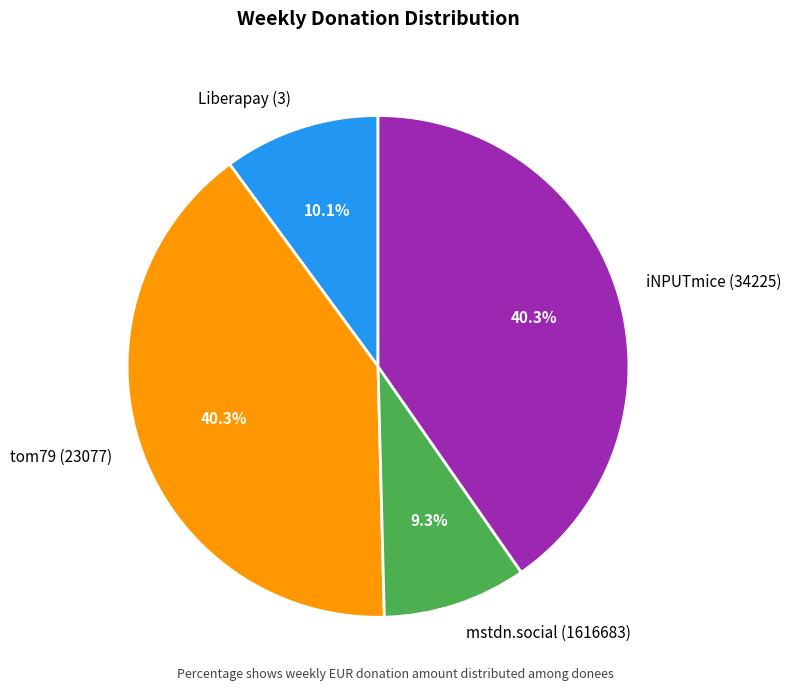

To the nearest percent, what is the average slice percentage?

25%